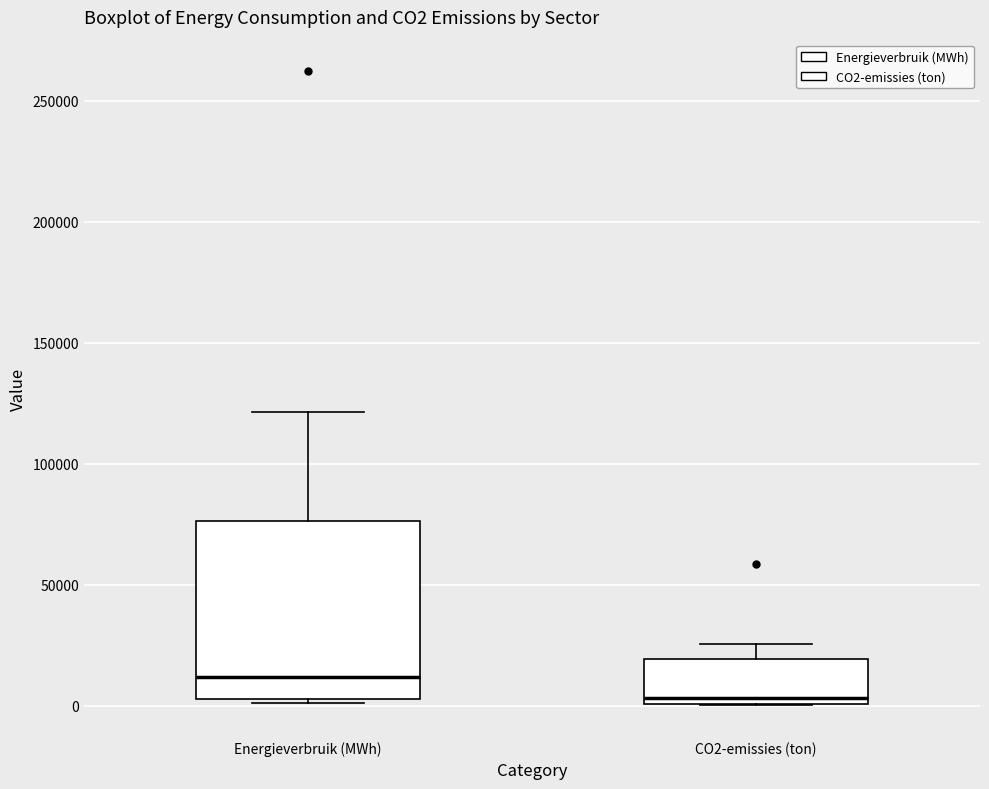

Reading left to right, read every box against the y-axis: the position of its median line, the range the box covers, and the ends of its whiskers. The values are not printed on the chart, so give them approximately, as read against the axis.

Energieverbruik (MWh): median 10000, box 5000 to 75000, whiskers 0 to 120000
CO2-emissies (ton): median 5000, box 0 to 20000, whiskers 0 to 25000